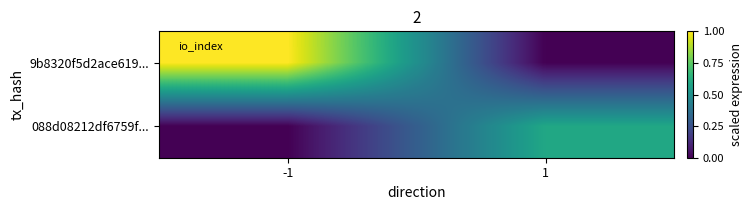

List the series in order of their peak value, highest first.

9b8320f5d2ace619..., 088d08212df6759f...